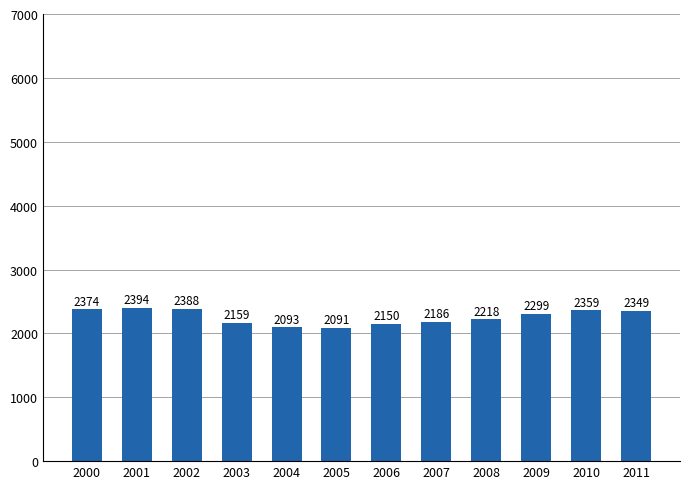

How many values are below 2299?

6